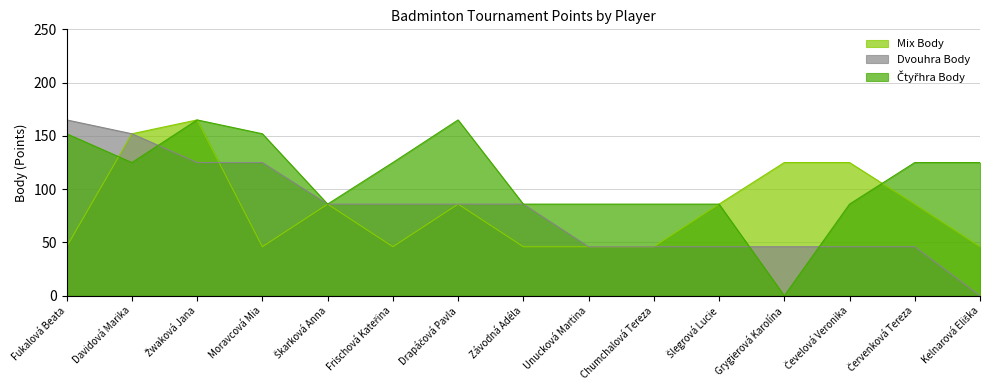

What is the maximum value shown in the chart?

165